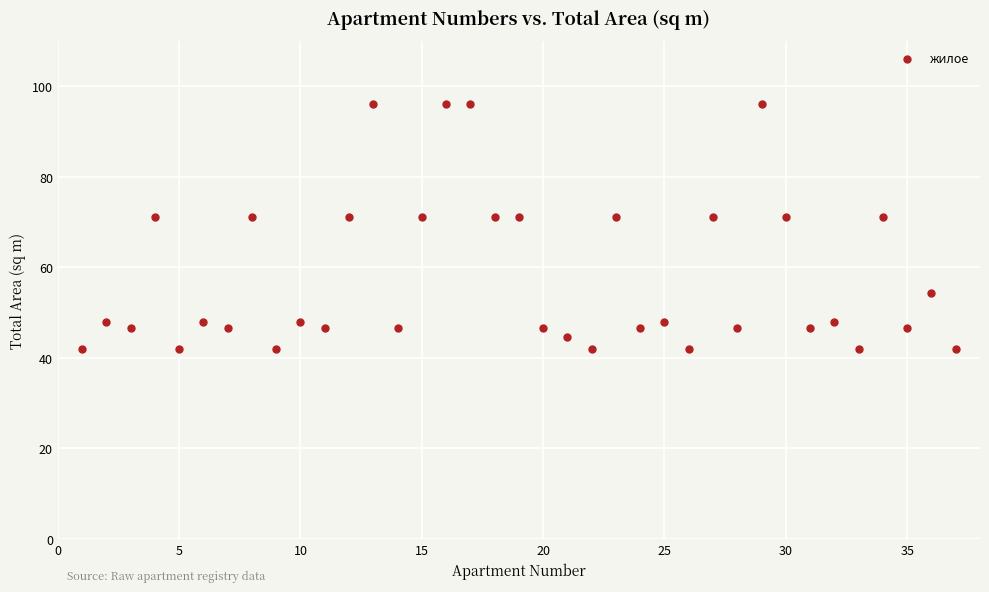

What is the range of Y values (max minus min)?

54.0